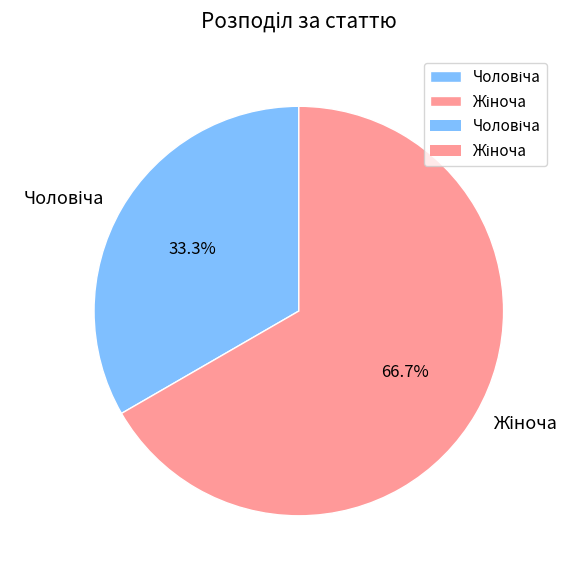

Count the number of slices in the pie.

2